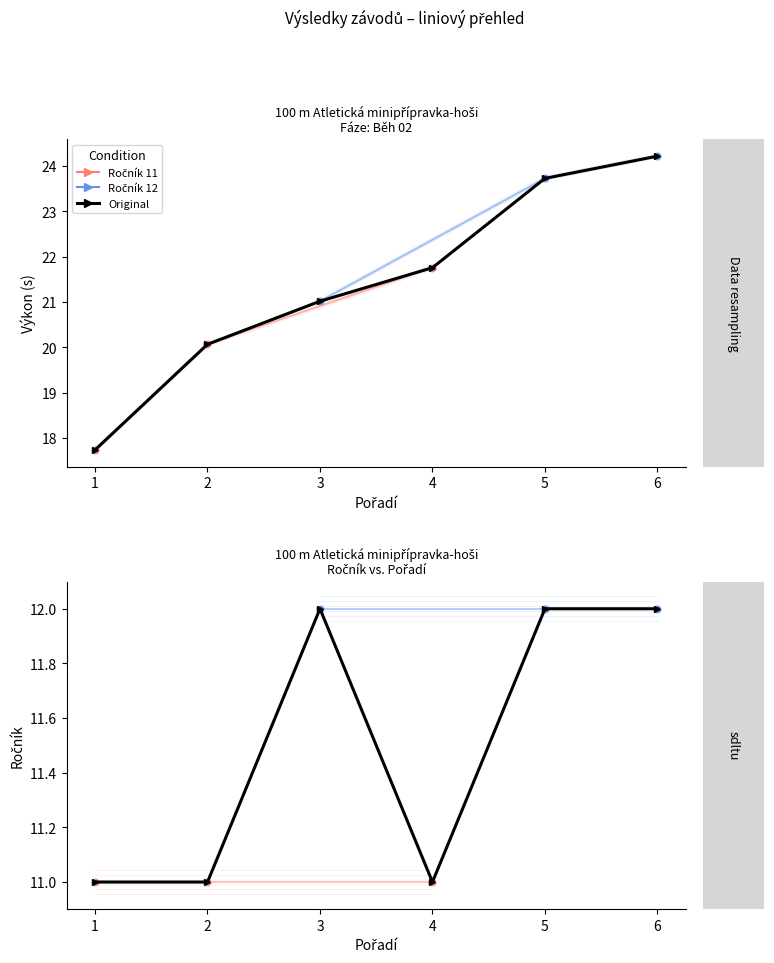

What is the maximum value shown in the chart?

24.2